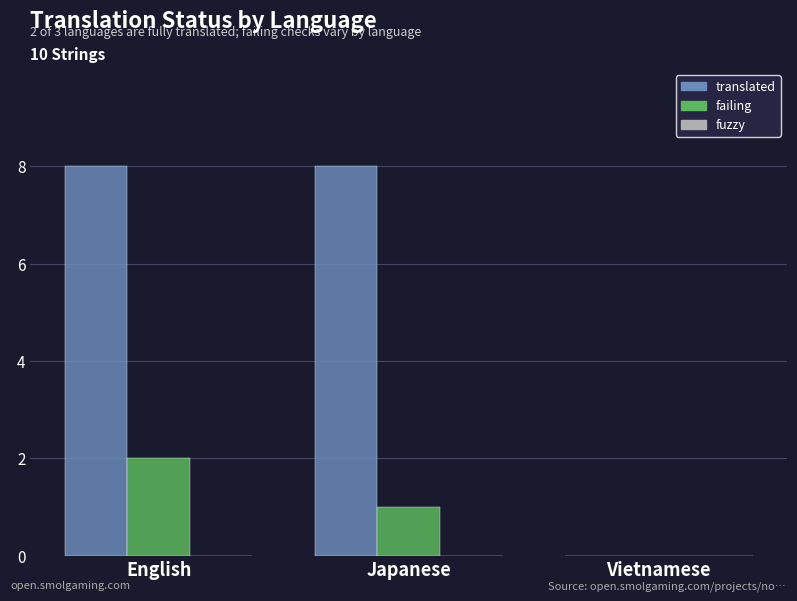

Which series has the largest total across all categories?

translated